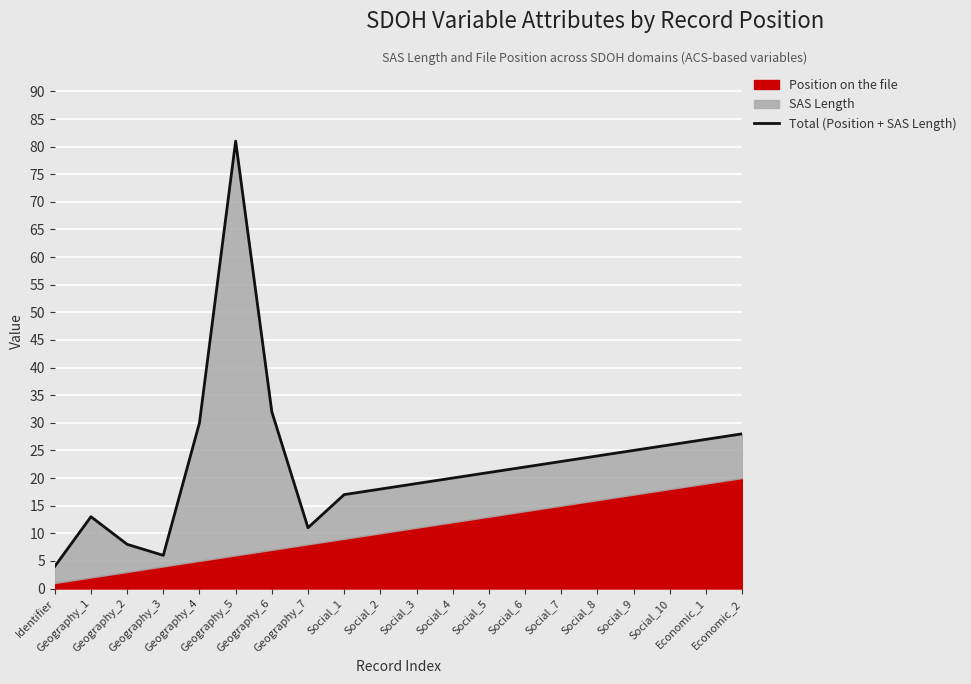

Between Economic_1 and Social_5, which is larger?

Economic_1